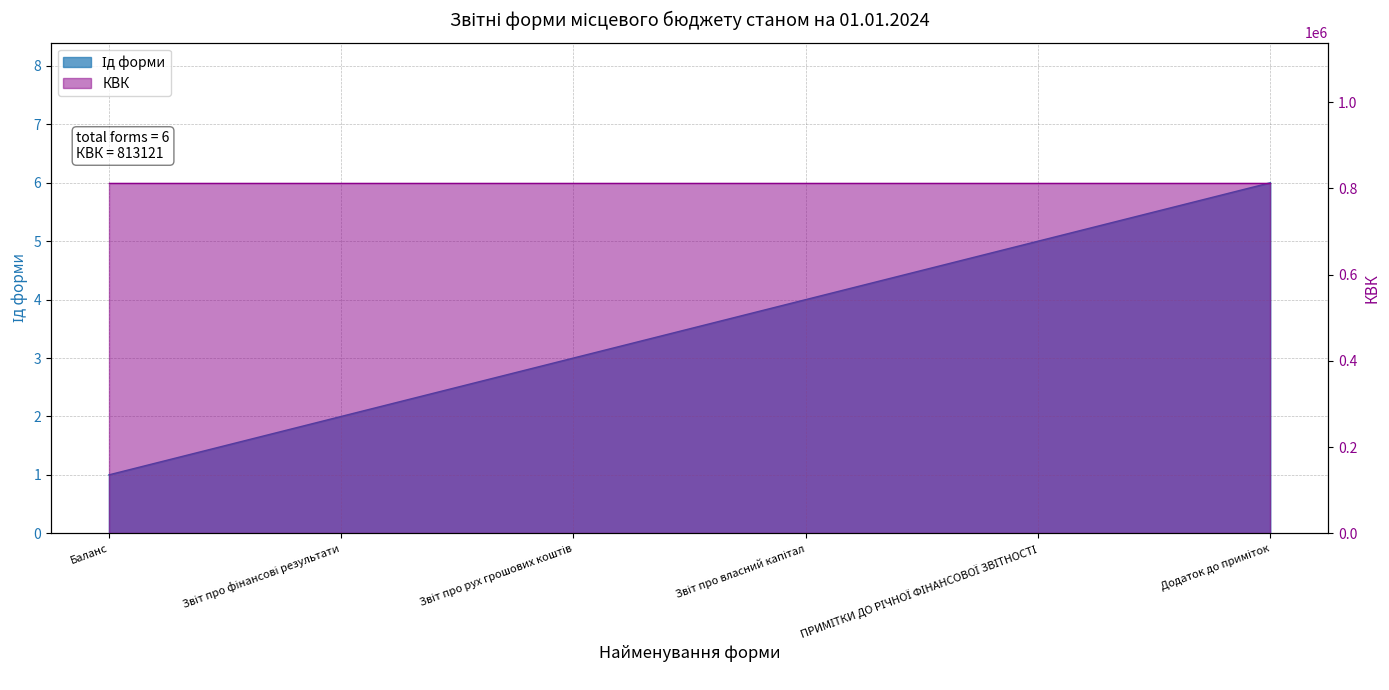

What is the greatest value displayed?

6